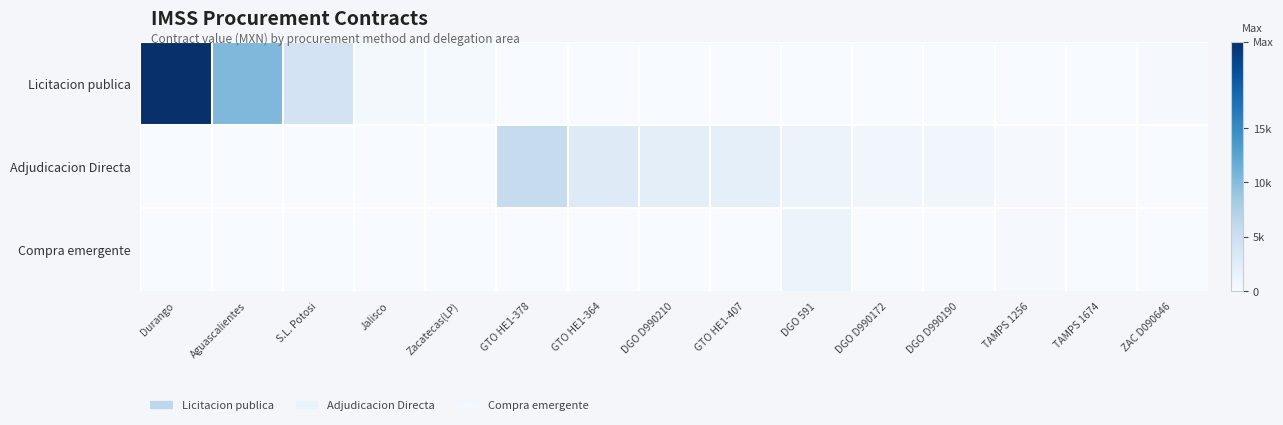

Rank the series by their average value, from highest to lowest.

Licitacion publica, Adjudicacion Directa, Compra emergente